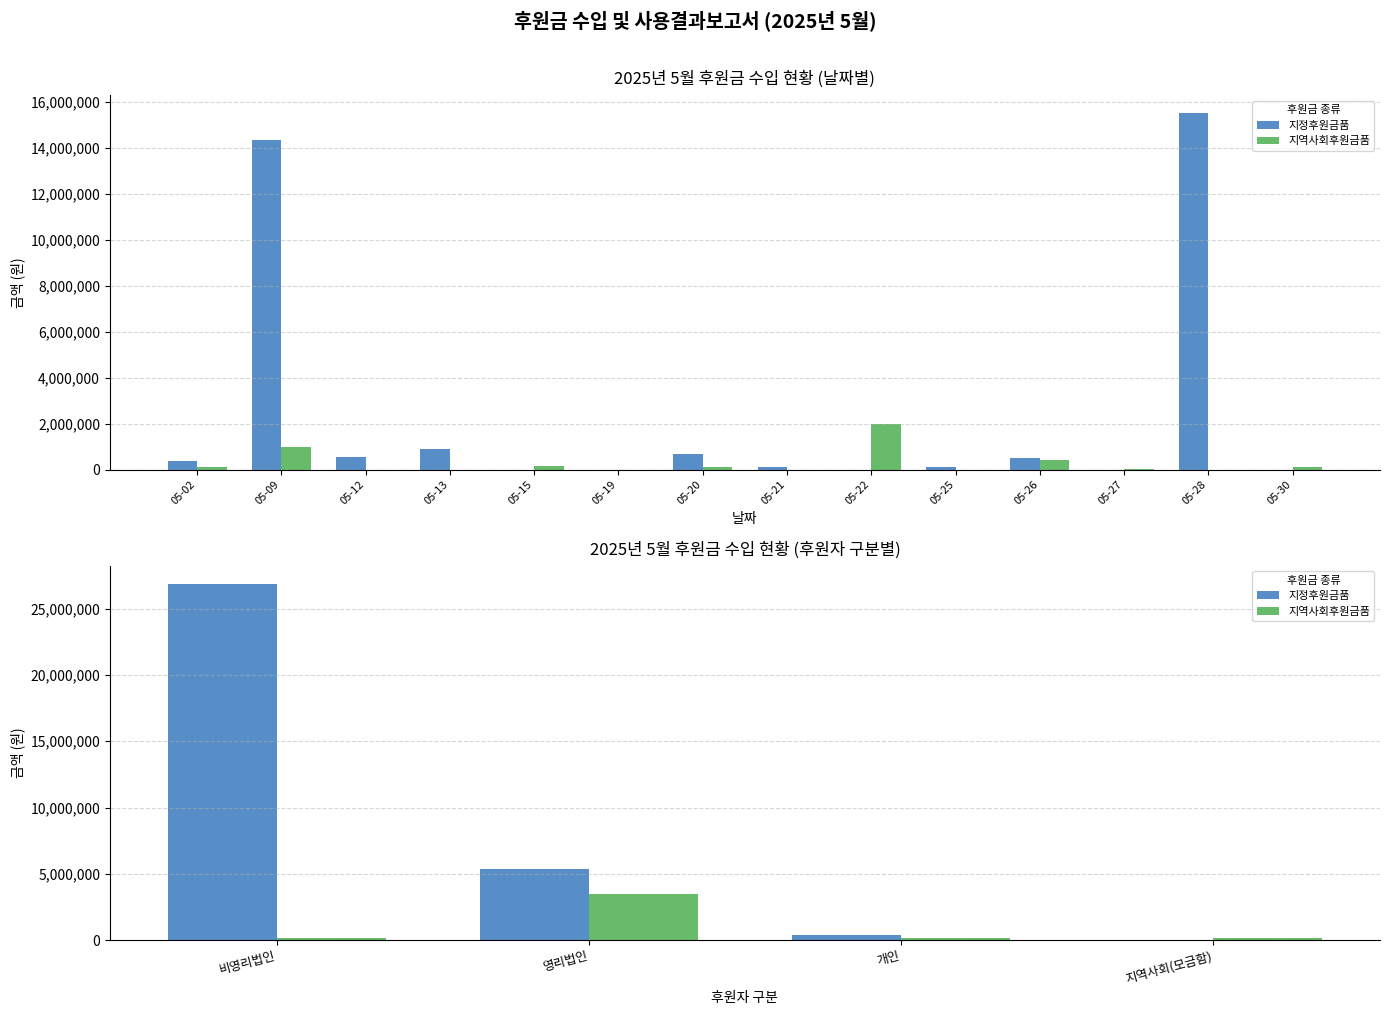

True or false: 지역사회후원금품 has a value of 204505 at 지역사회(모금함).

False